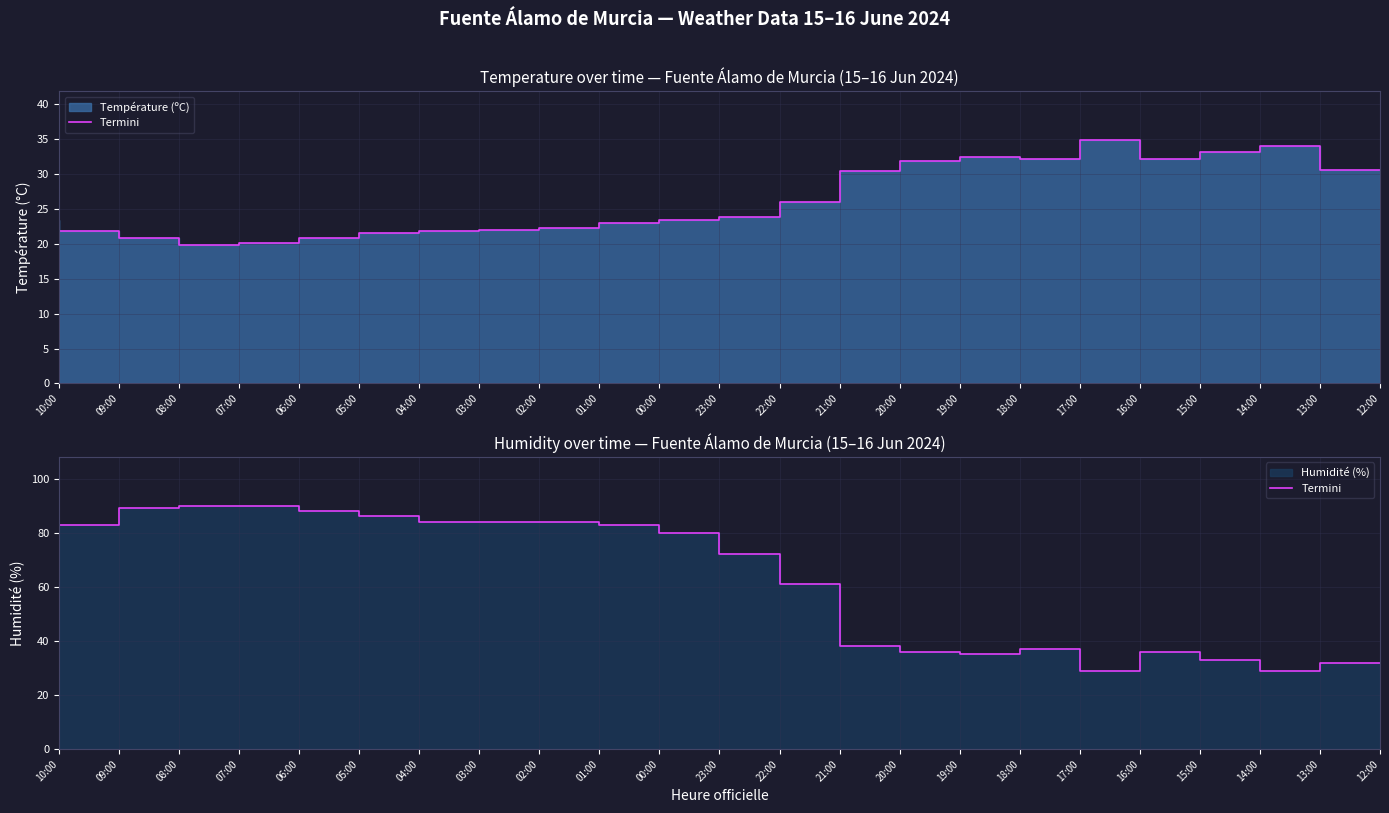

What is the difference between the values at 23:00 and 08:00?

9